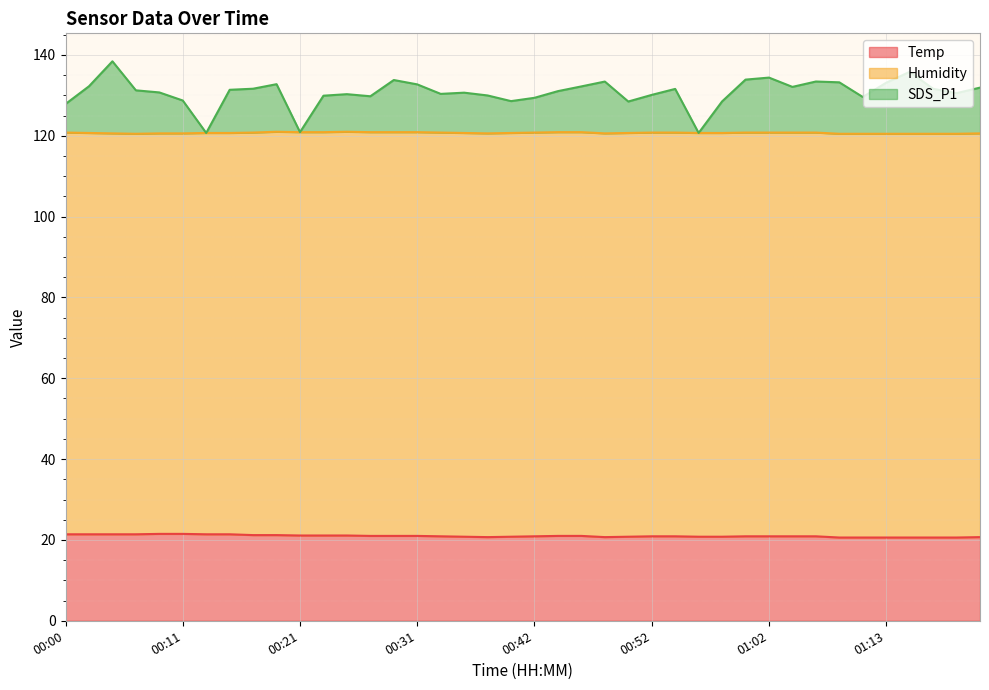

Where is the first local maximum for SDS_P1?

00:05